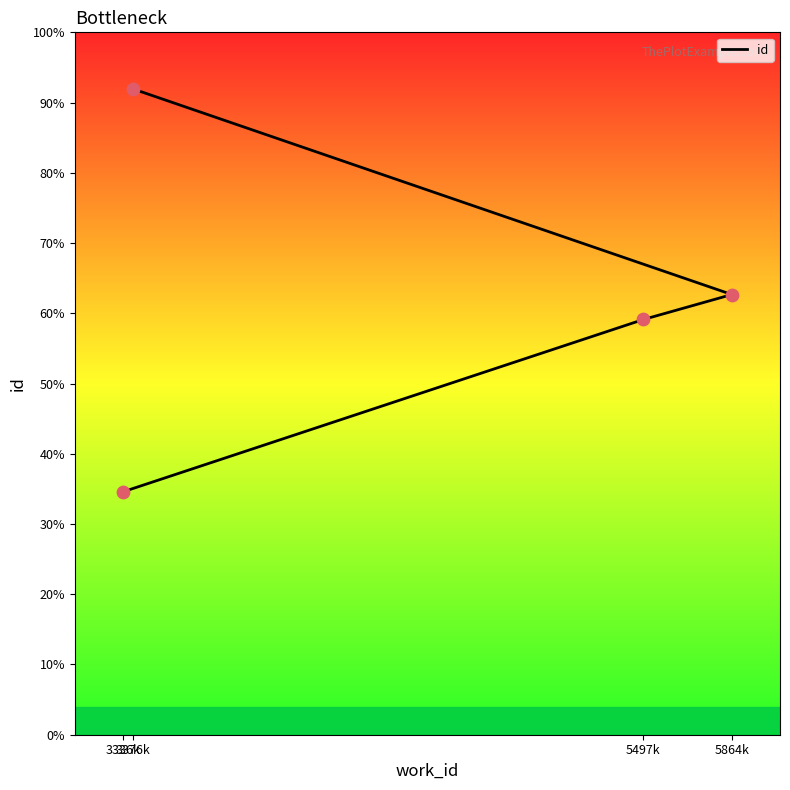

What is the ratio of the value at 3336k to the value at 5864k?

0.6